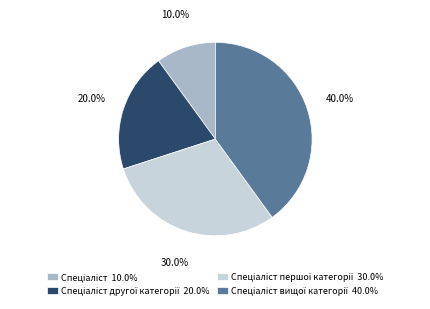

Is there any slice that represents more than half of the pie?

No